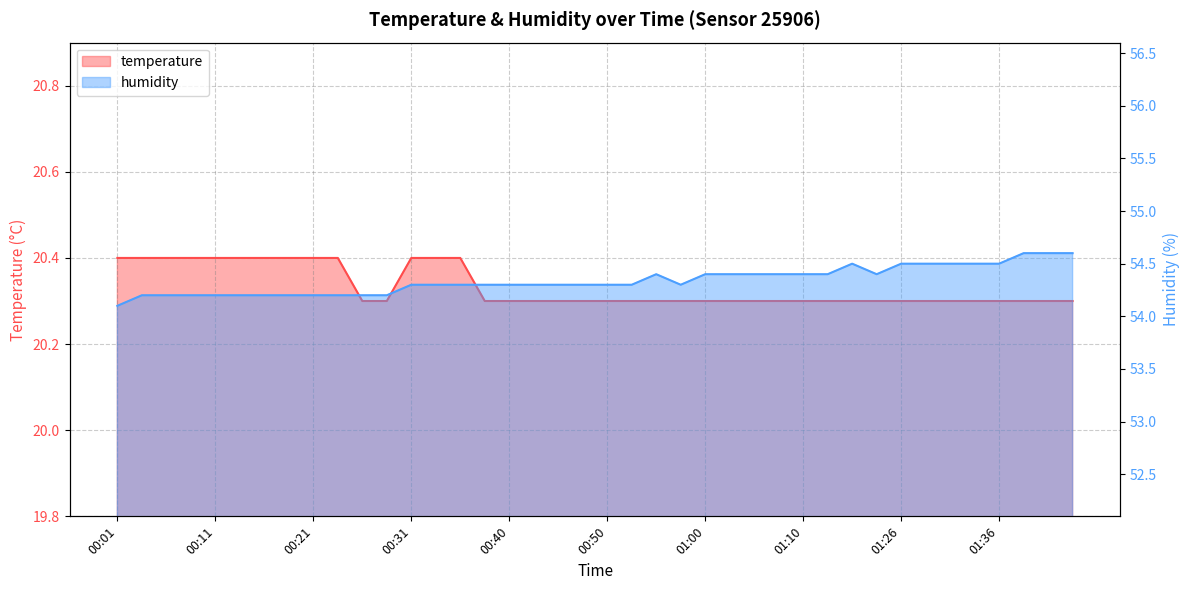

The temperature series shows 35.6 at 01:31. True or false?

False